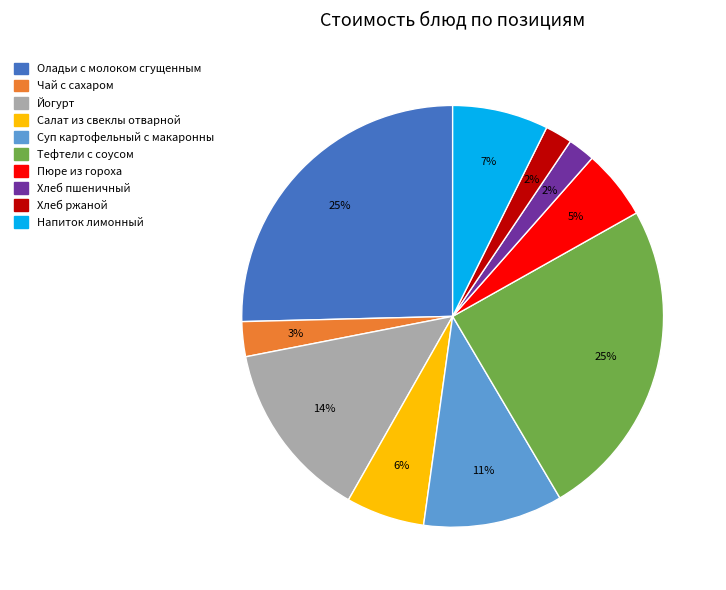

To the nearest percent, what is the average slice percentage?

10%